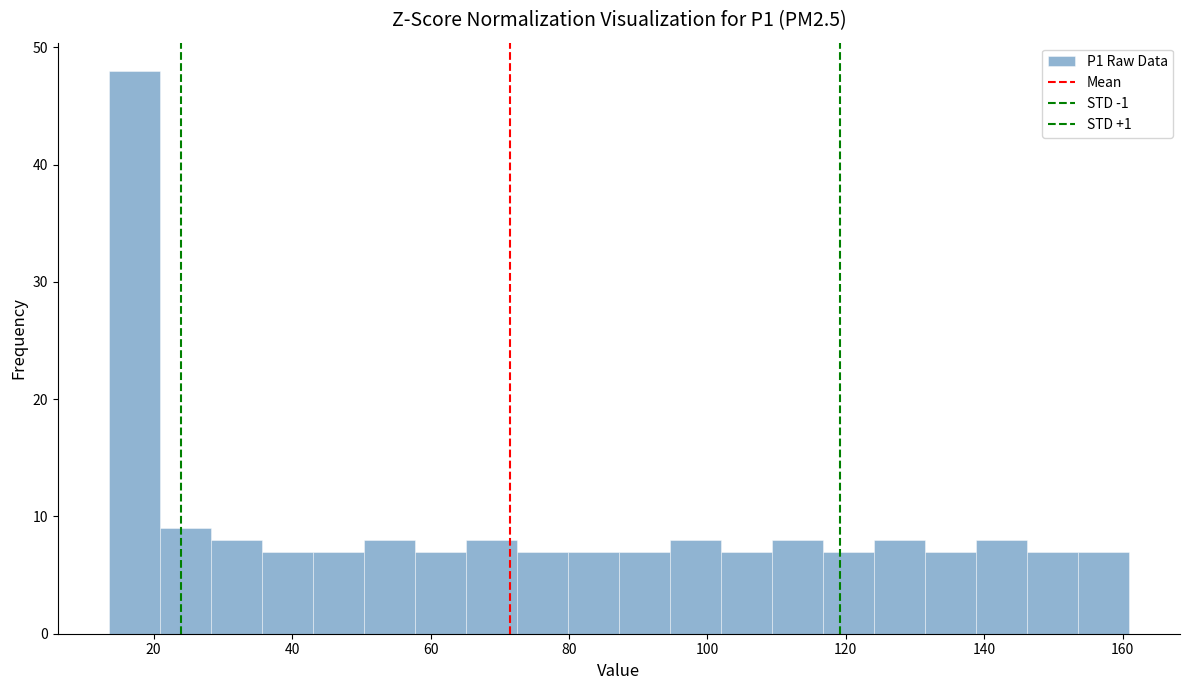

Around what value on the x-axis is the tallest bar? Give the approximate position of its centre, as read against the axis.

18